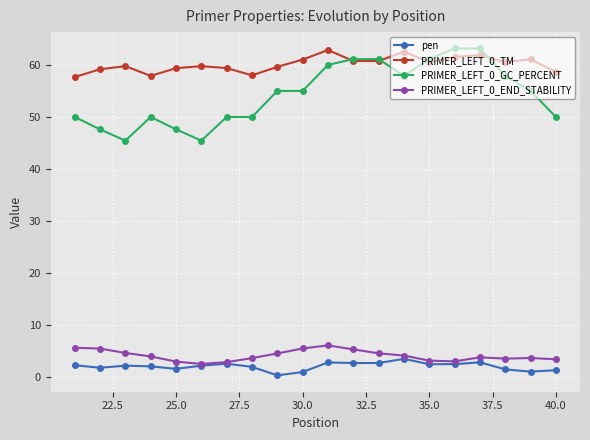

At how many categories does at least one series exceed 17?

20